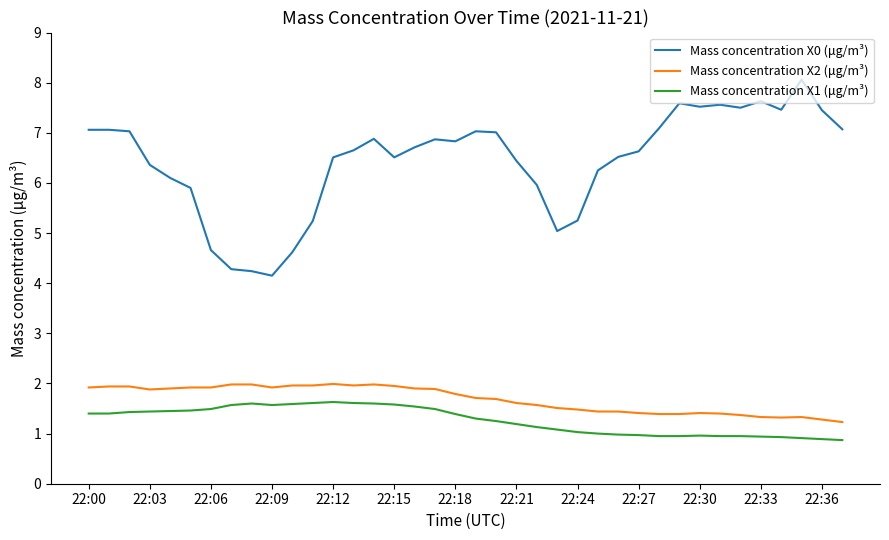

Is this an area chart (filled region under the line)?

No